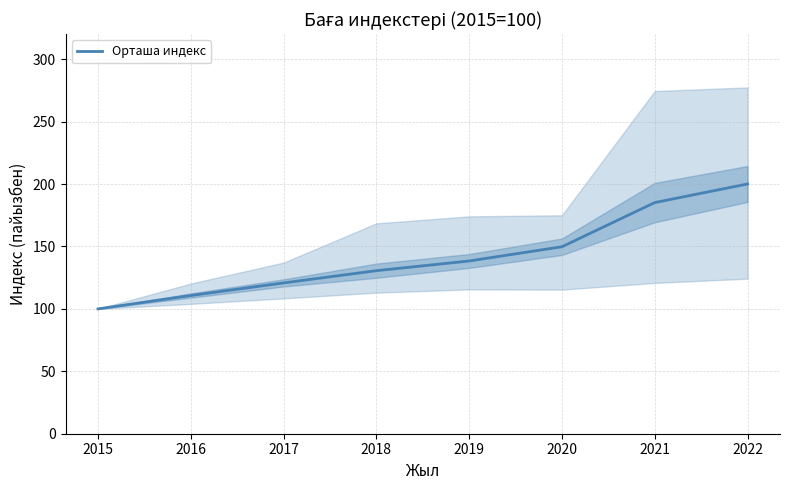

True or false: the data shows 130.6 at 2018.

True